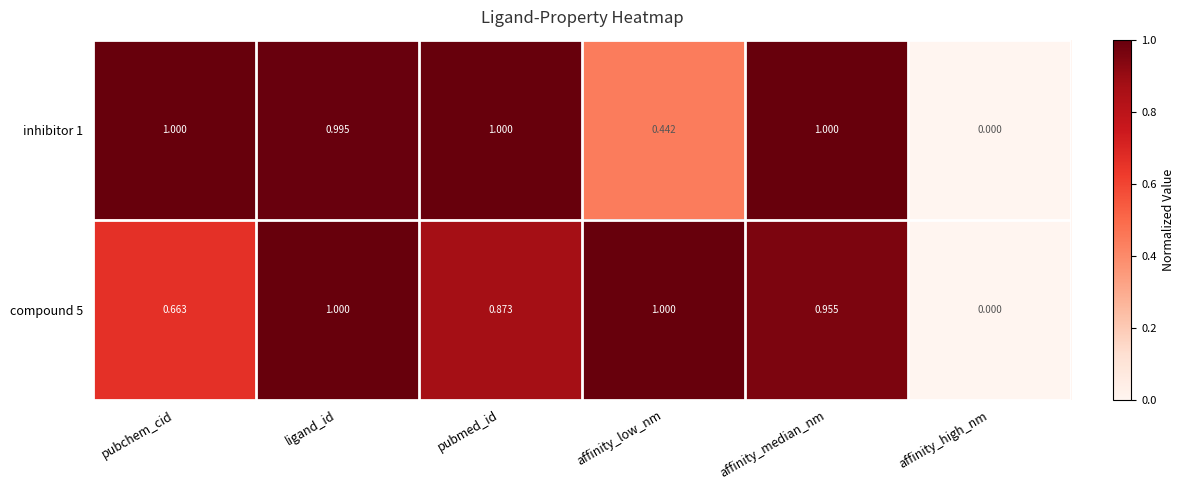

At which category is the sum across all series the highest?

ligand_id